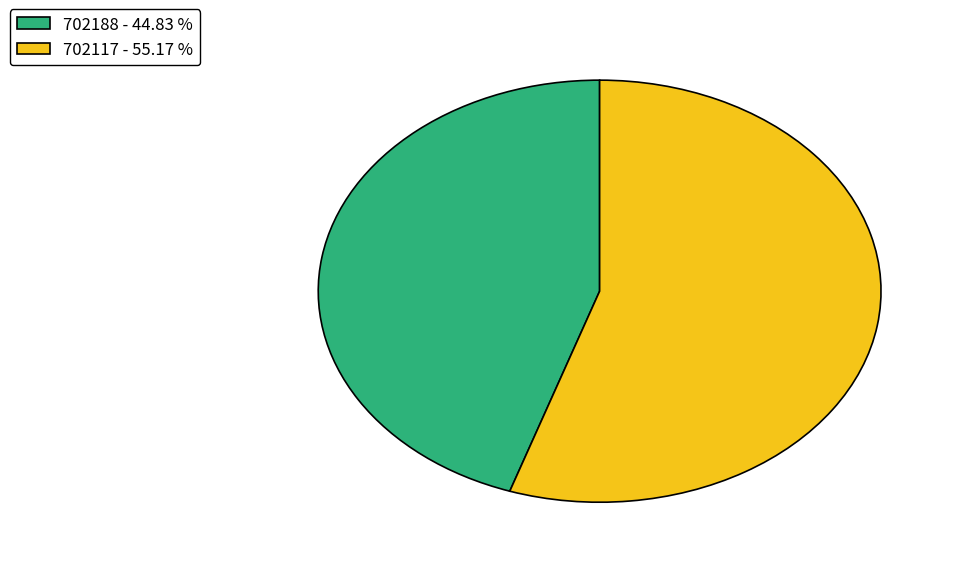

Does 702117 - 55.17 % represent more than half of the total?

Yes